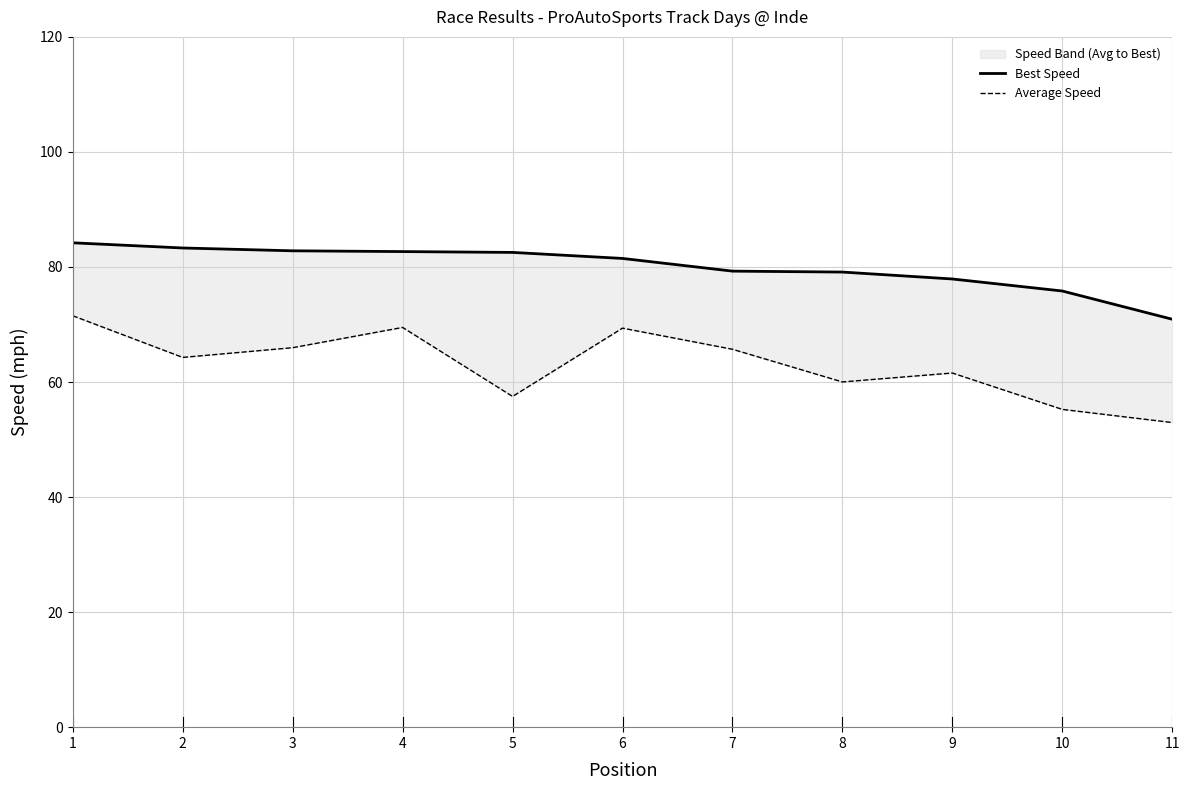

At which label does Average Speed reach its minimum?

11